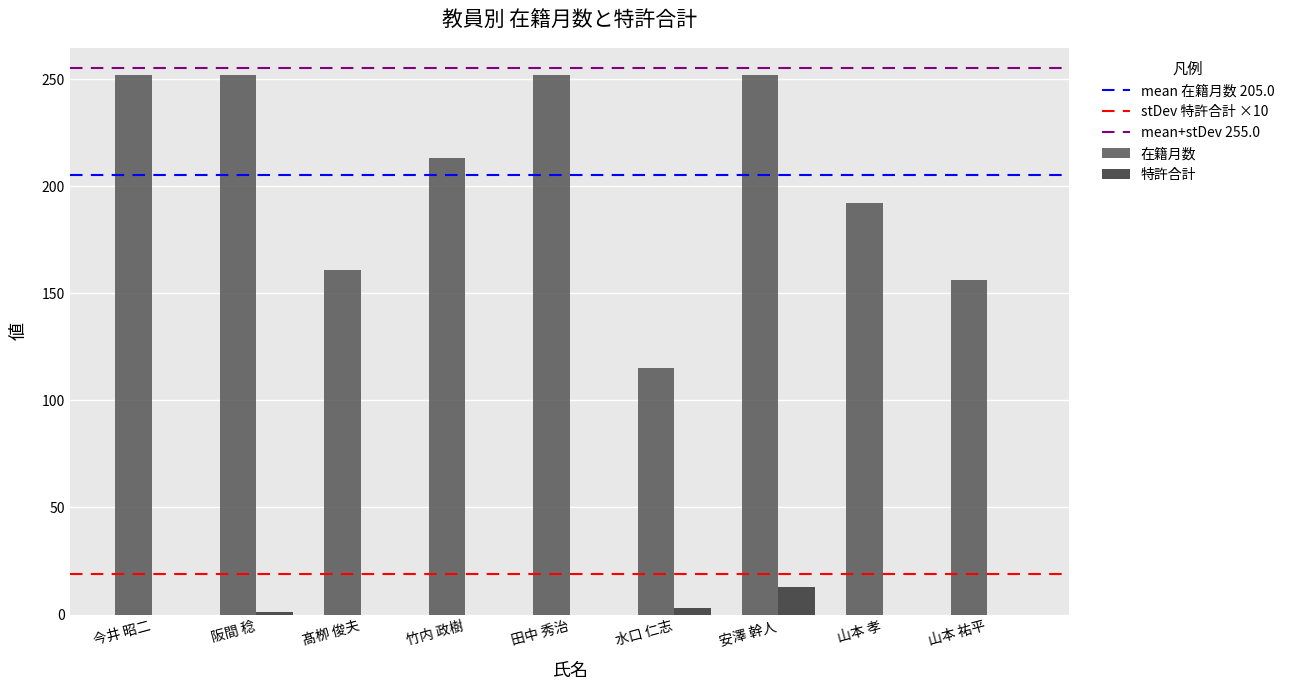

What is the sum of all 在籍月数 values?

1845